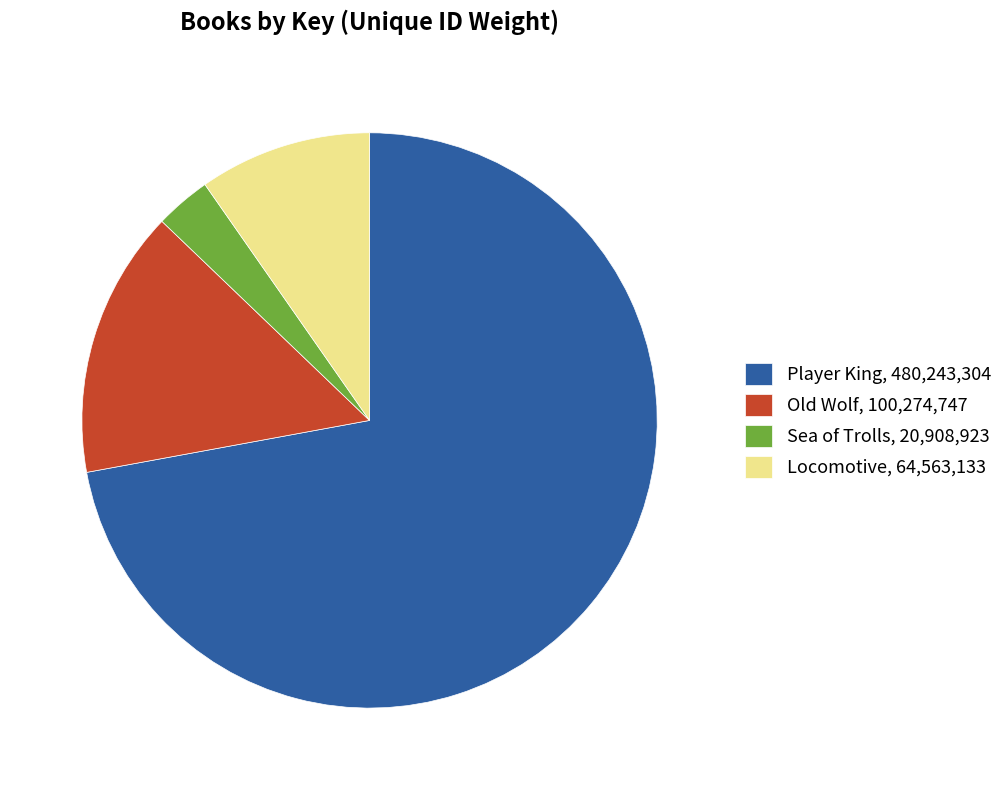

Which has a higher value, Sea of Trolls or Player King?

Player King